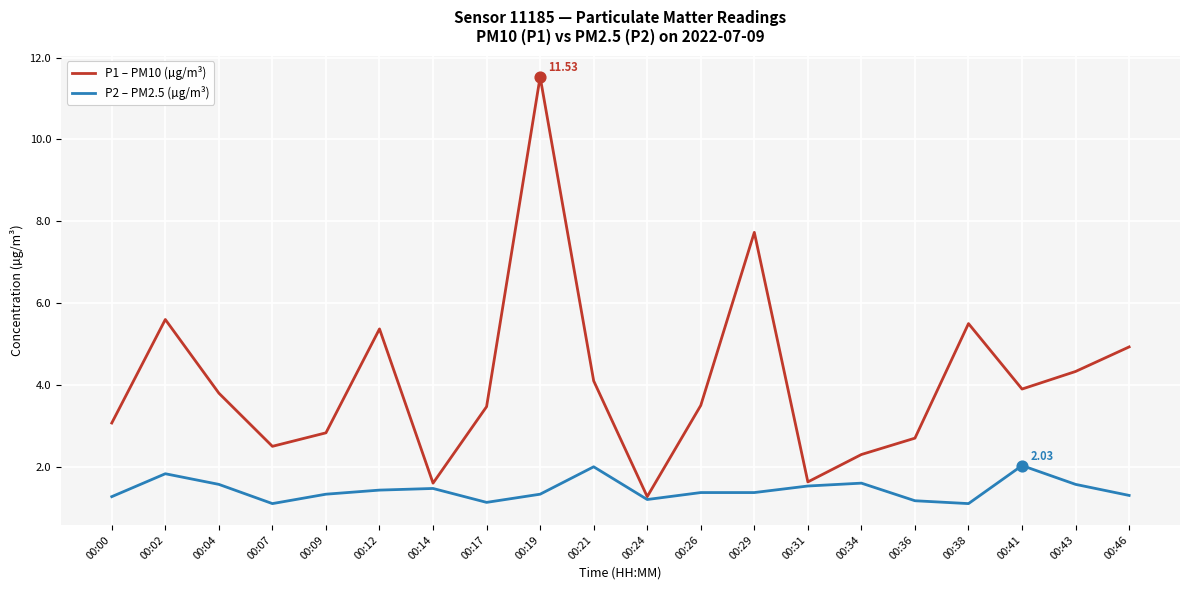

What is the total value across all series at 00:00?

4.3